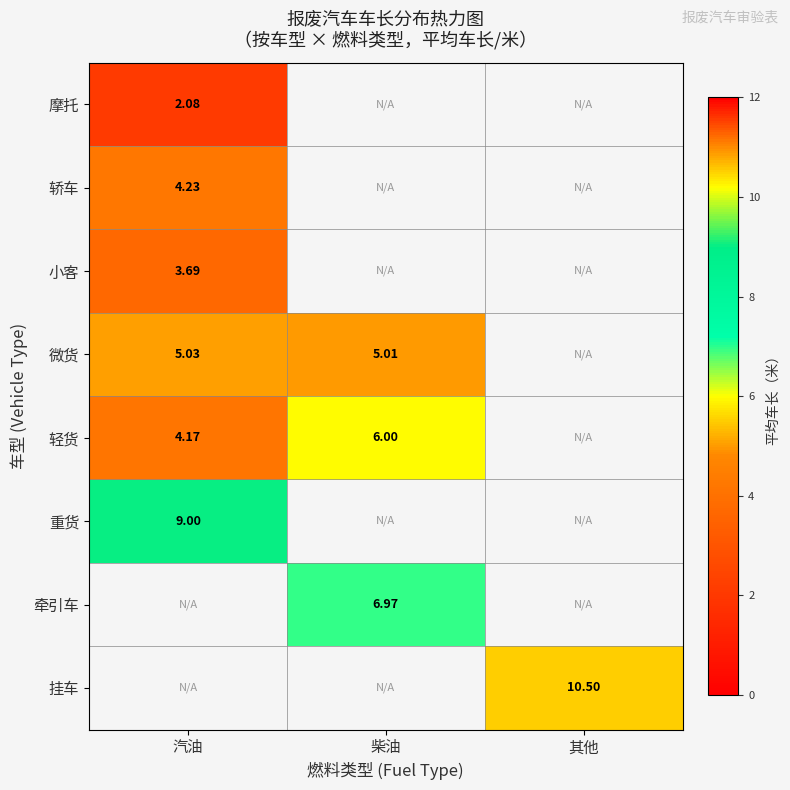

What is the highest value of the 摩托 series?

2.1